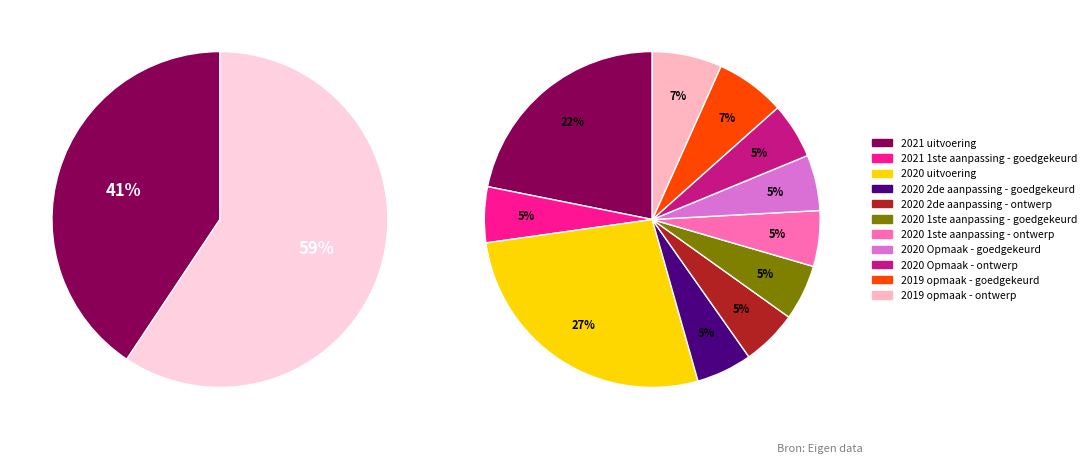

To the nearest percent, what portion does 2019 opmaak - goedgekeurd represent?

7%